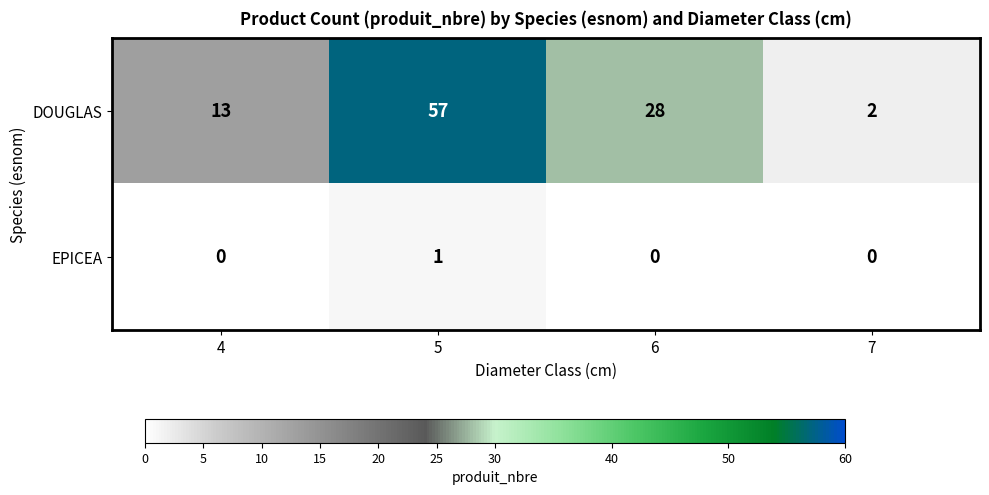

Count the EPICEA values in the range 0 to 1.

4